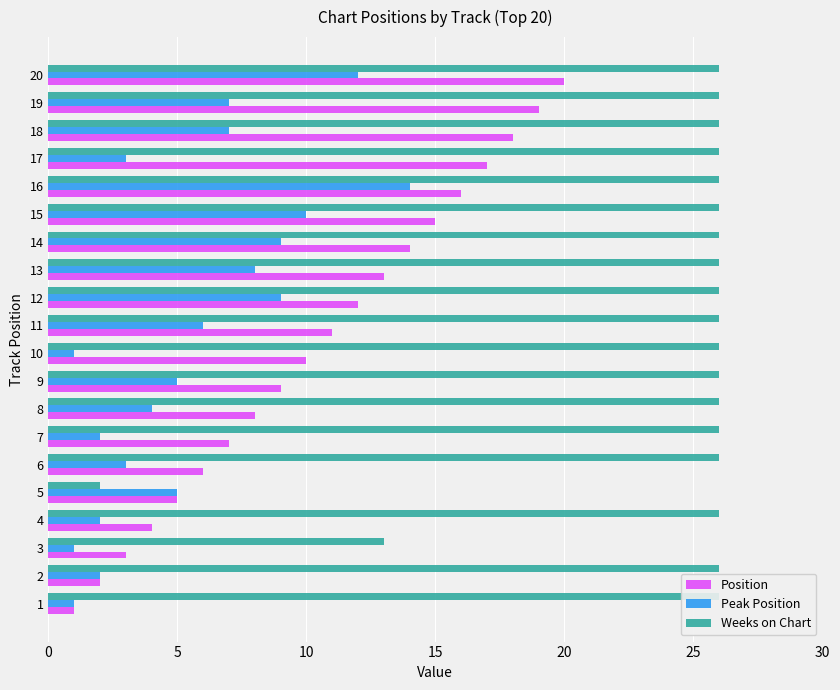

What is the label of the 12th bar from the right?

8